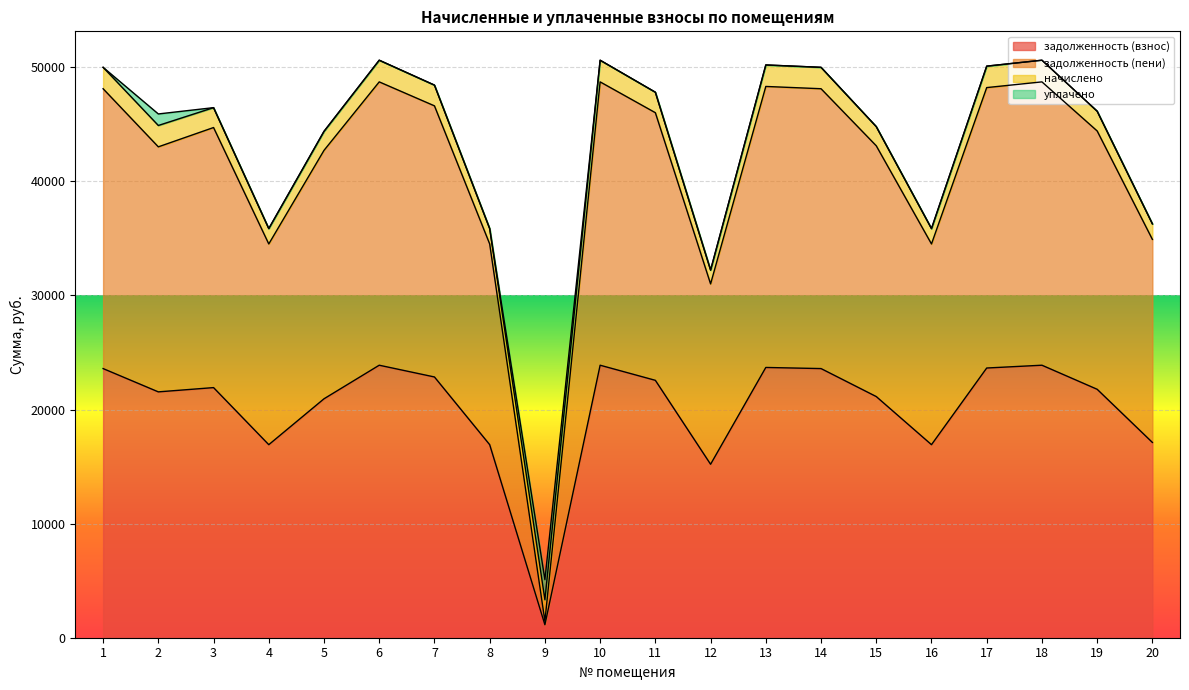

What is the highest value of the задолженность (взнос) series?

23881.5